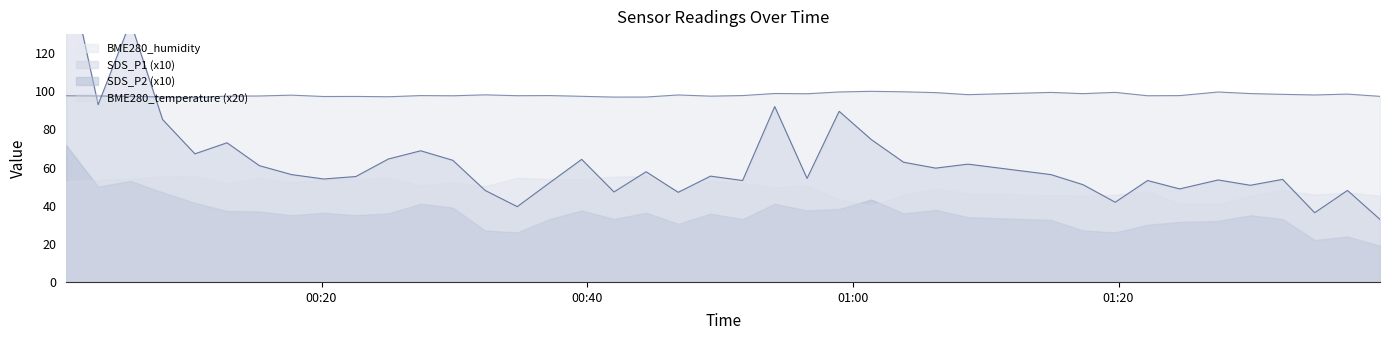

What is the minimum value for BME280_humidity?

96.7